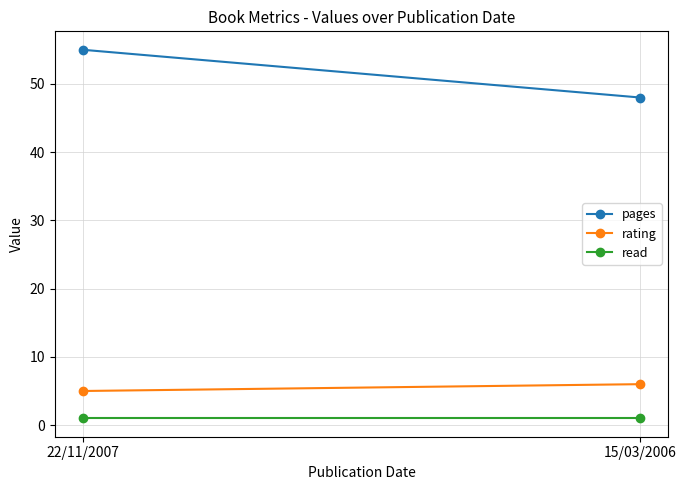

Rank the series at 22/11/2007 from highest to lowest value.

pages, rating, read